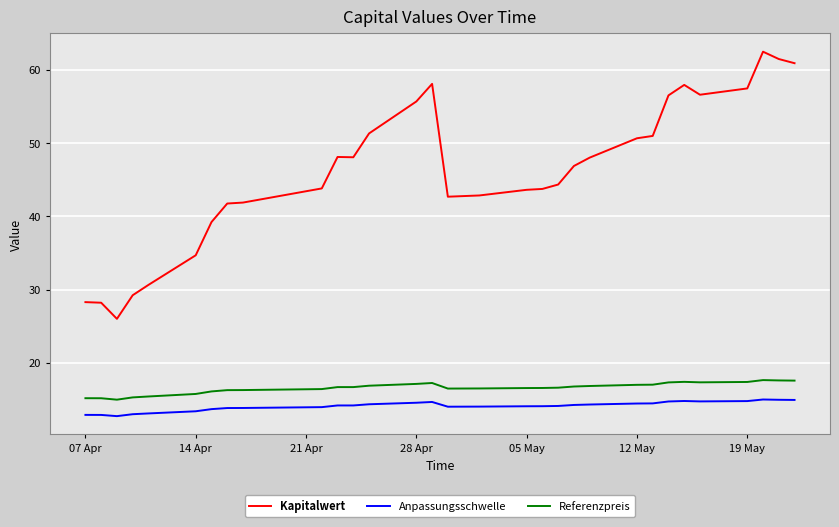

Which series has the largest range (max minus min)?

Kapitalwert